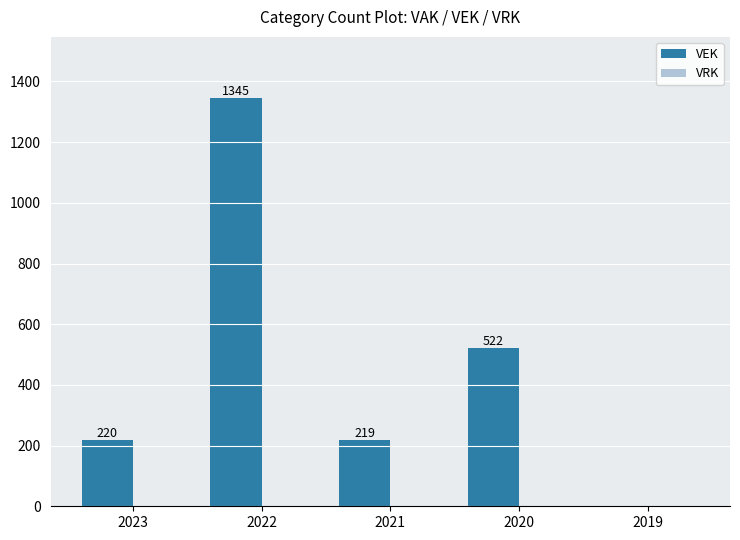

Reading left to right, extract all data points from this chart.

2023=220	2022=1345	2021=219	2020=522	2019=0